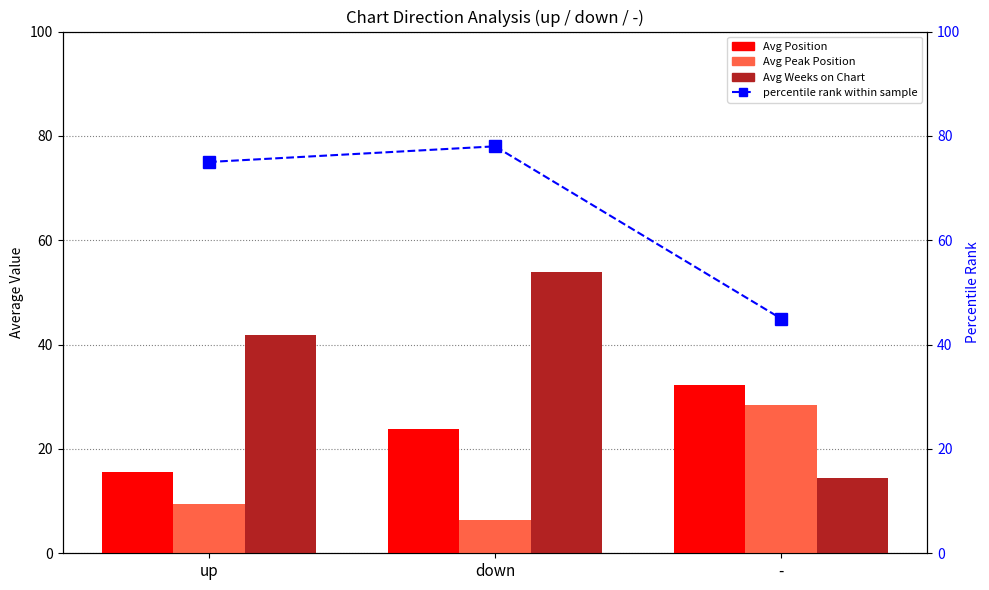

What is the difference between the second highest and minimum values in the Avg Weeks on Chart series?

27.4